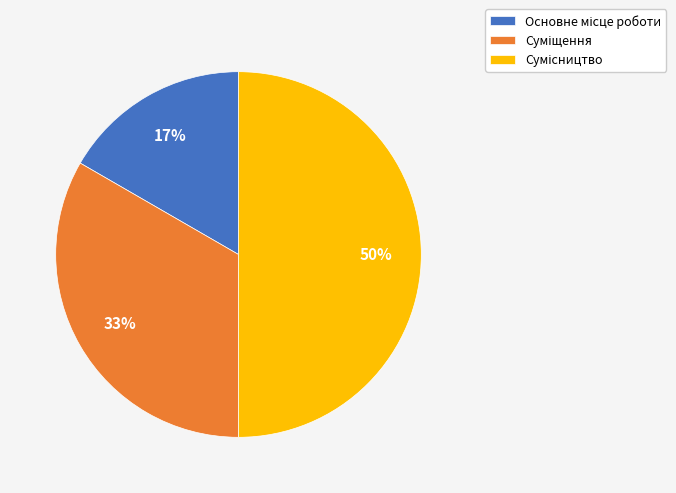

To the nearest percent, what is the average slice percentage?

33%